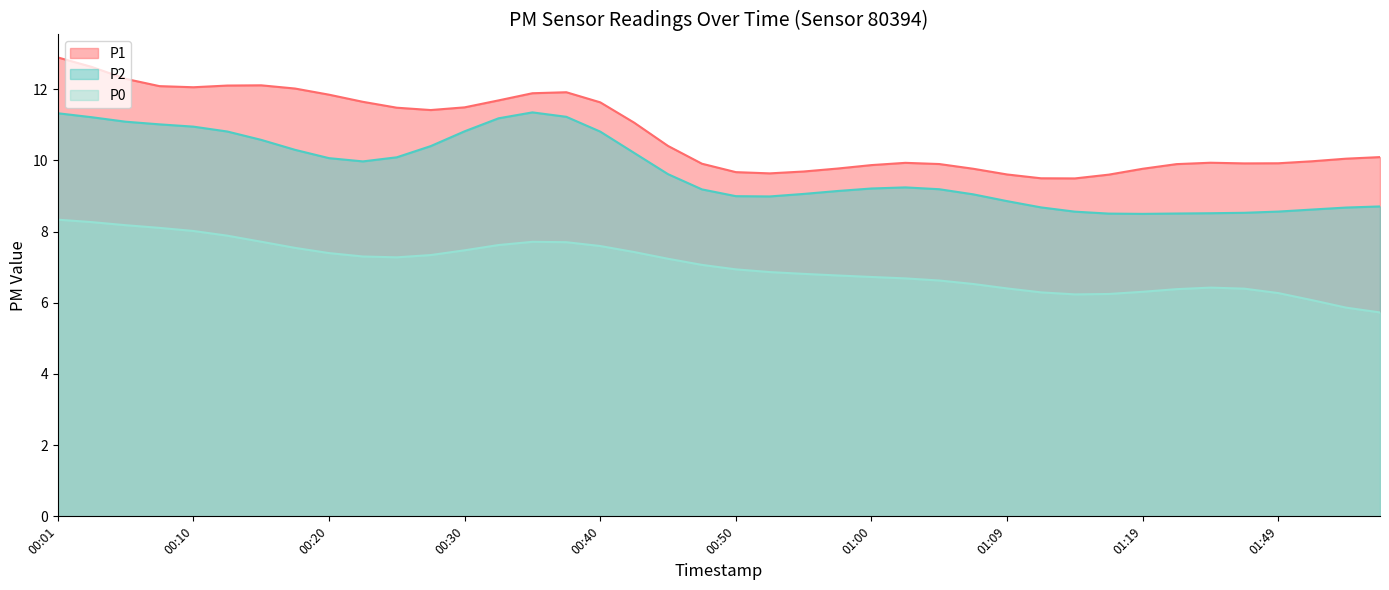

At how many categories does at least one series exceed 9?

40